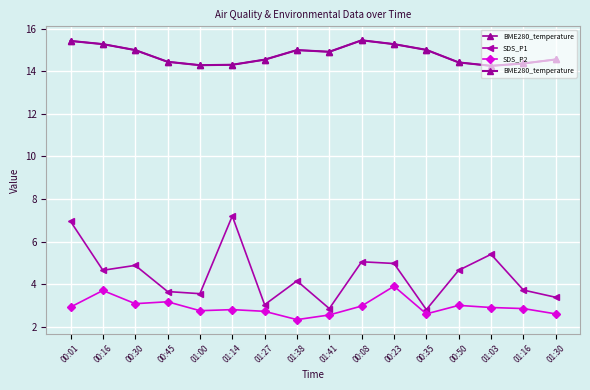

What is the spread (max minus min) of values at 00:30?

11.9